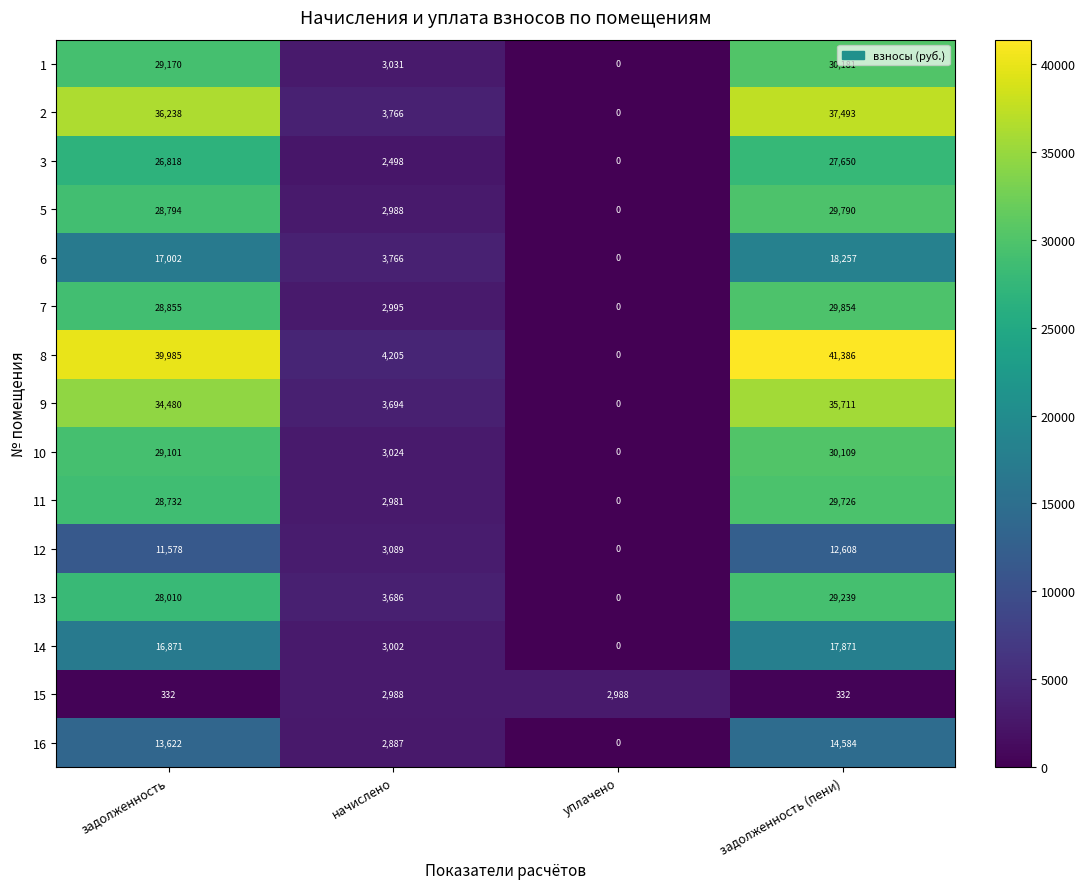

The value of 13 at уплачено is 0. True or false?

True